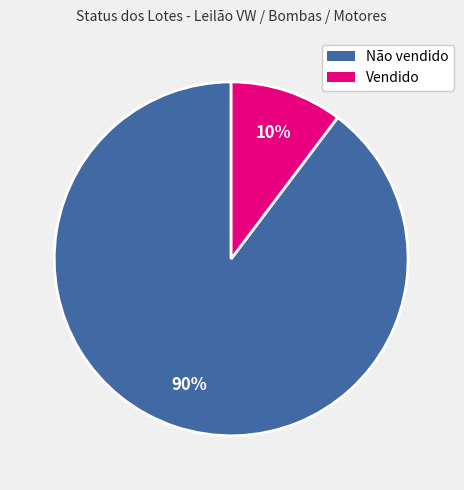

What percentage is the Não vendido slice, to the nearest percent?

90%